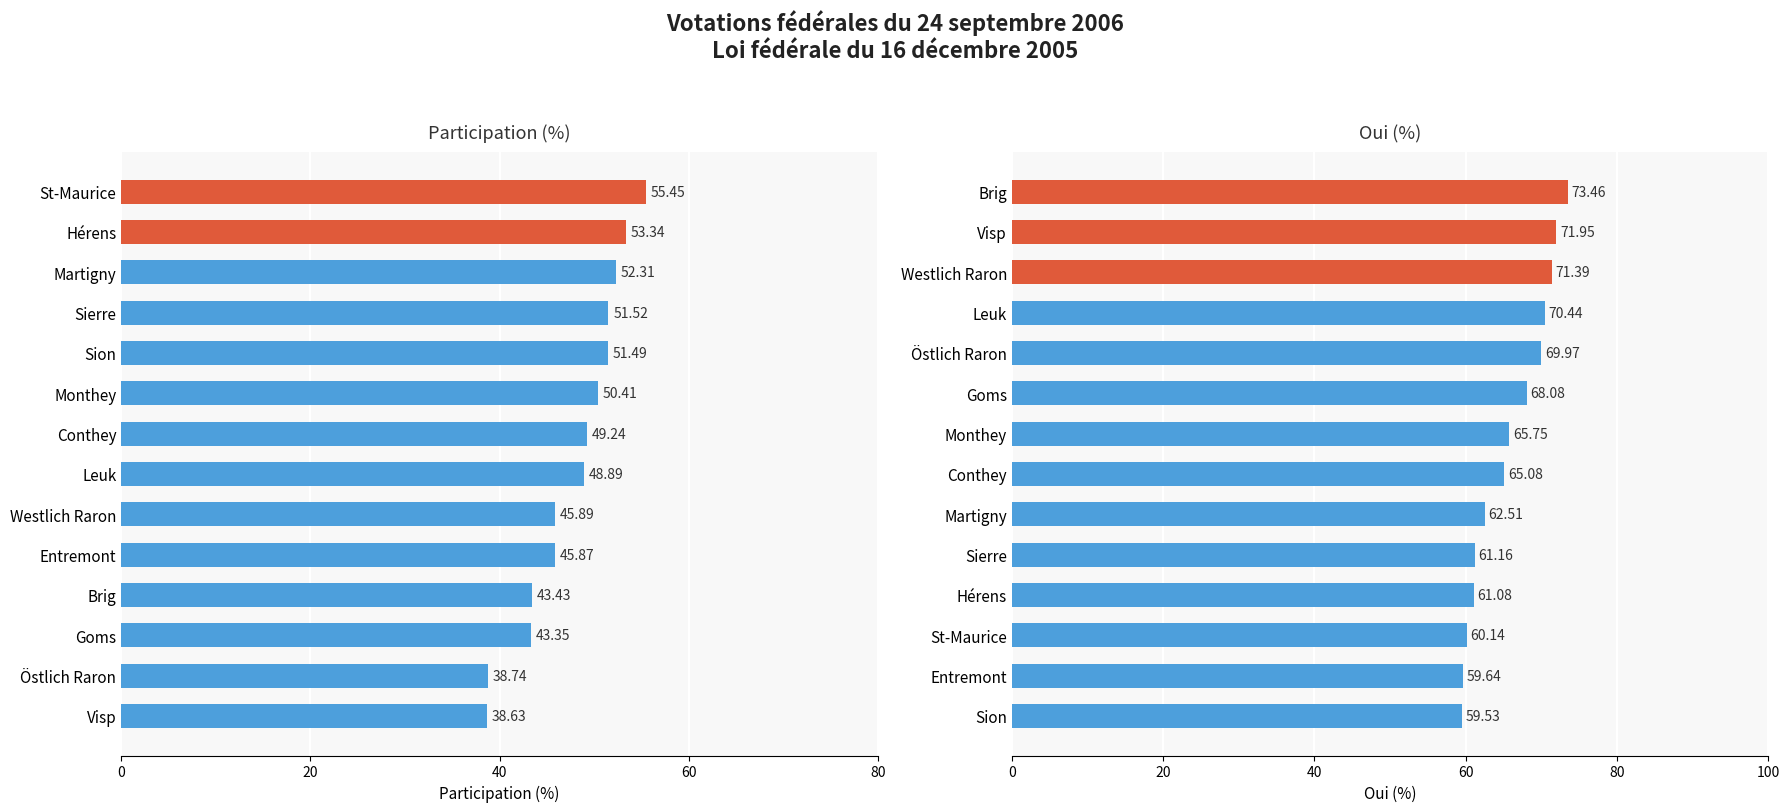

Reading right to left, transcribe all the data shown in this chart.

Participation (%): 55.5	53.3	52.3	51.5	51.5	50.4	49.2	48.9	45.9	45.9	43.4	43.4	38.7	38.6
Oui %: 73.5	72.0	71.4	70.4	70.0	68.1	65.8	65.1	62.5	61.2	61.1	60.1	59.6	59.5